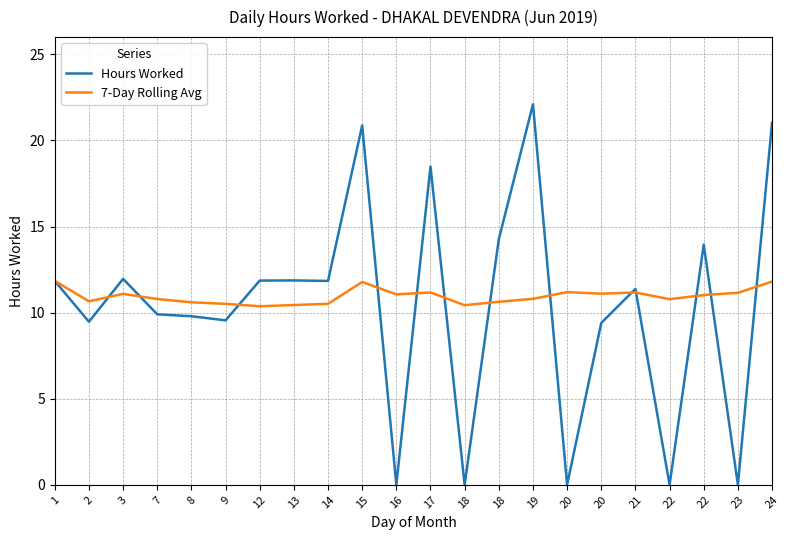

What are all the series names shown in the legend?

Hours Worked, 7-Day Rolling Avg